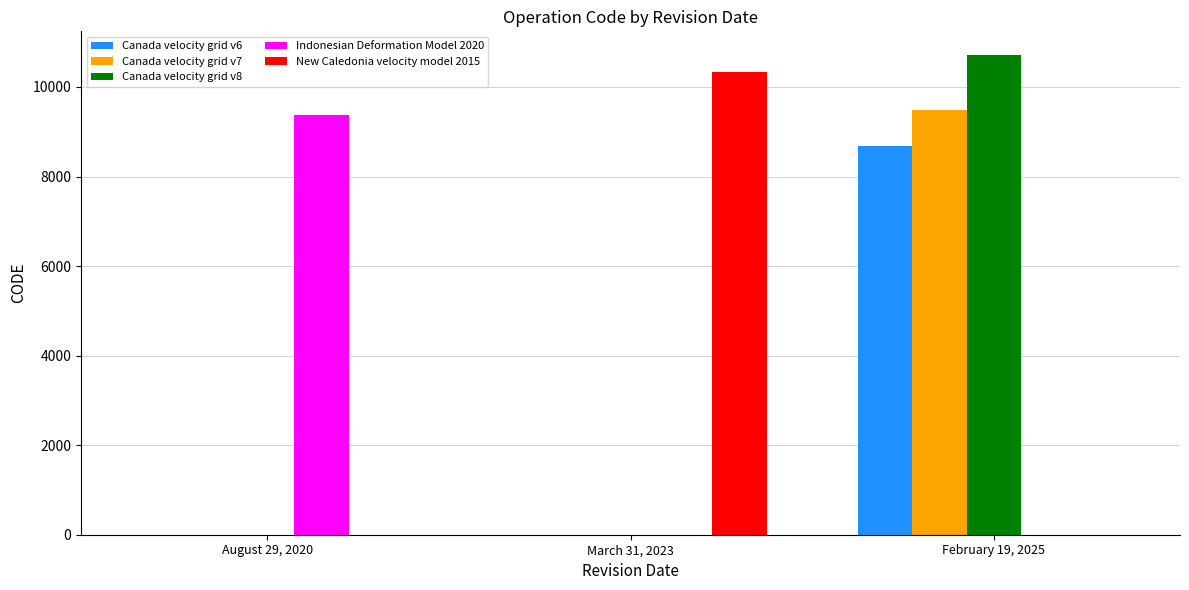

At which category is the sum across all series the highest?

February 19, 2025